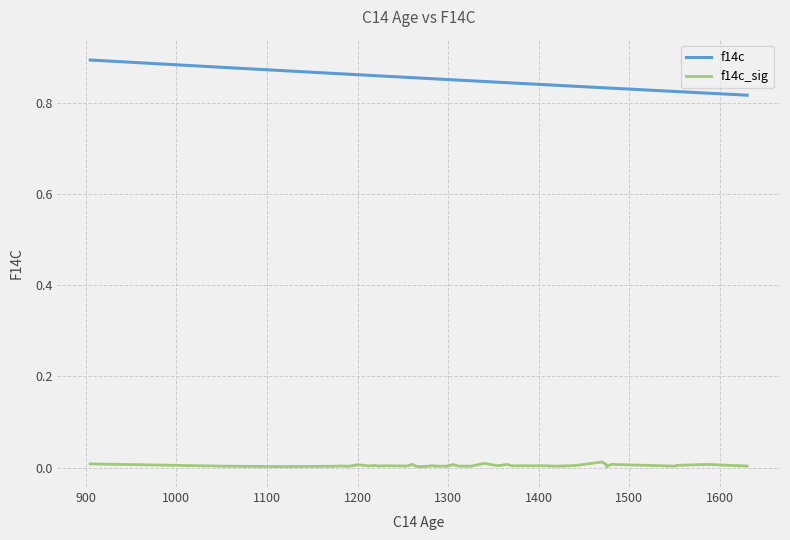

The value of f14c at 1300 is 0.5. True or false?

False